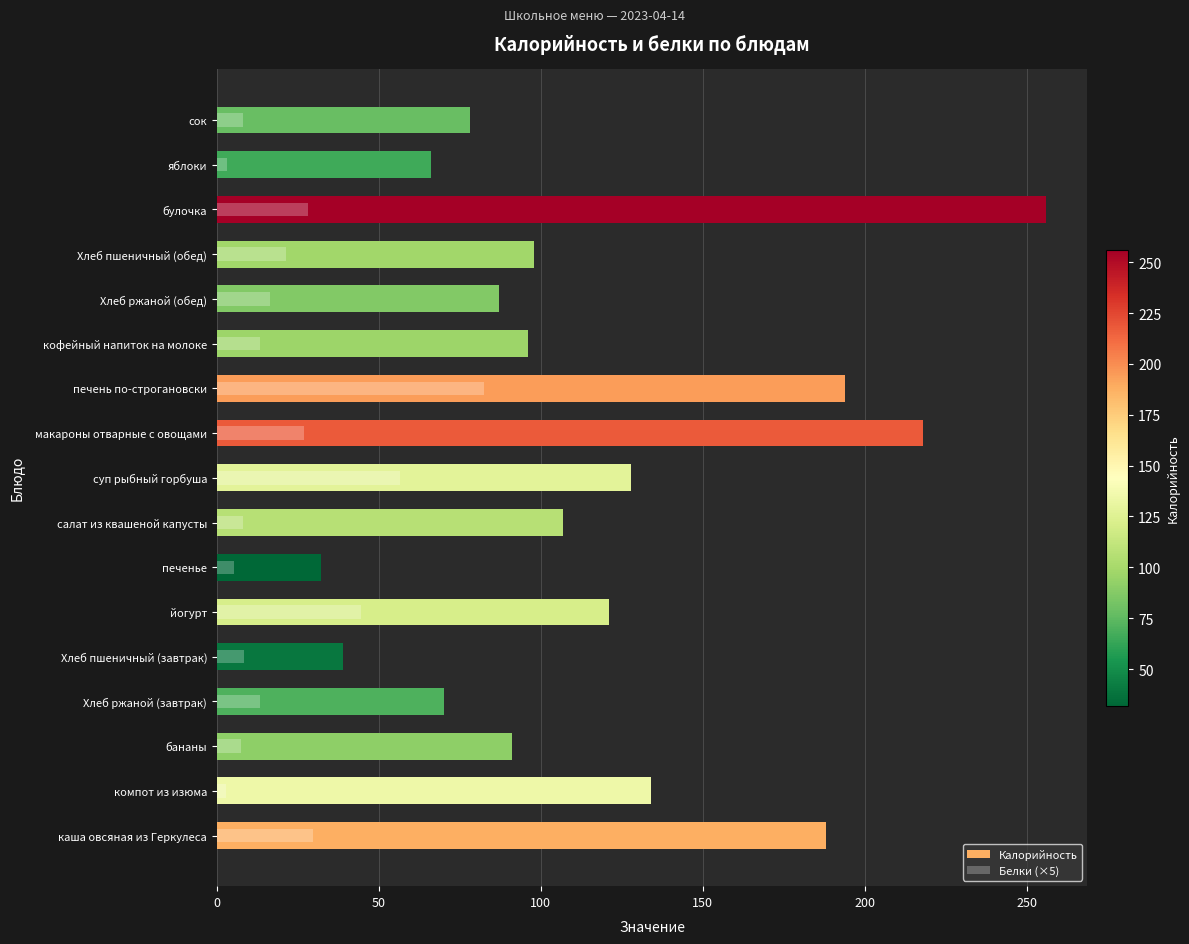

Is it true that Калорийность equals 78.5 at каша овсяная из Геркулеса?

False